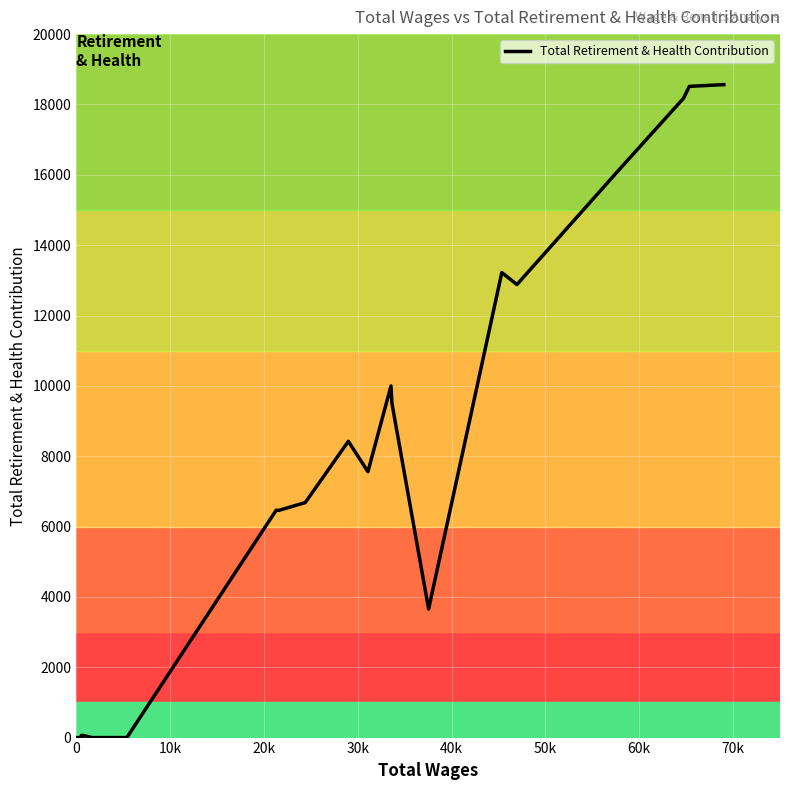

How many values are above zero?

18